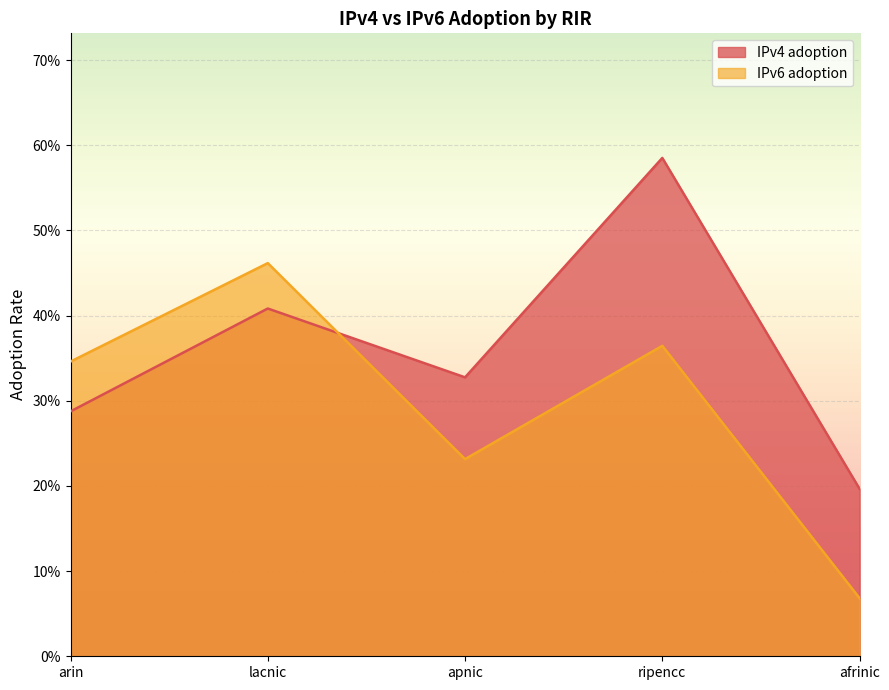

How many intersections are there between IPv6 adoption and IPv4 adoption?

1